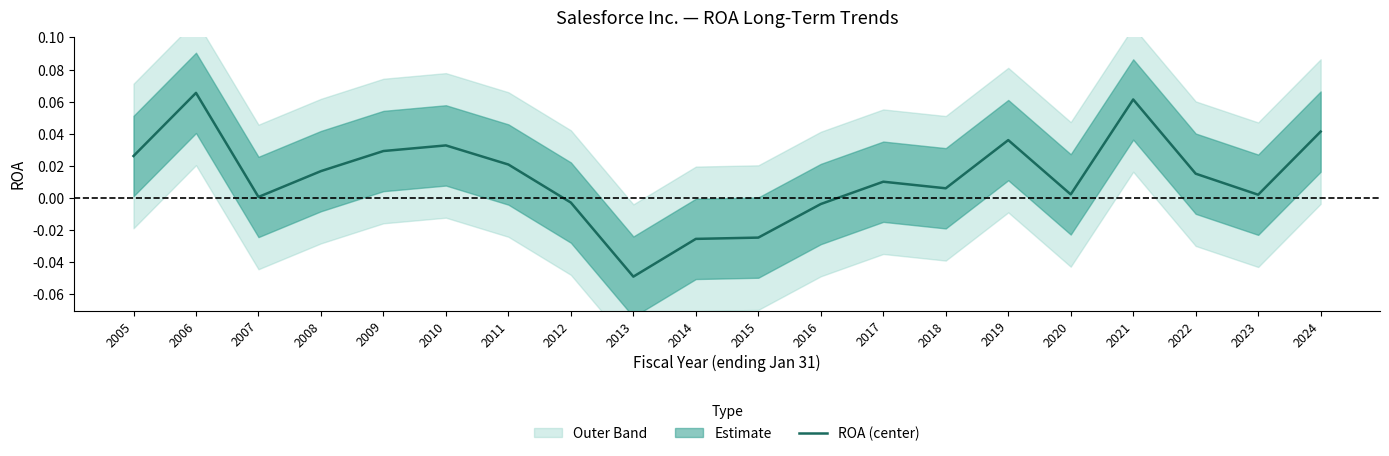

How many lines are shown in the chart?

1